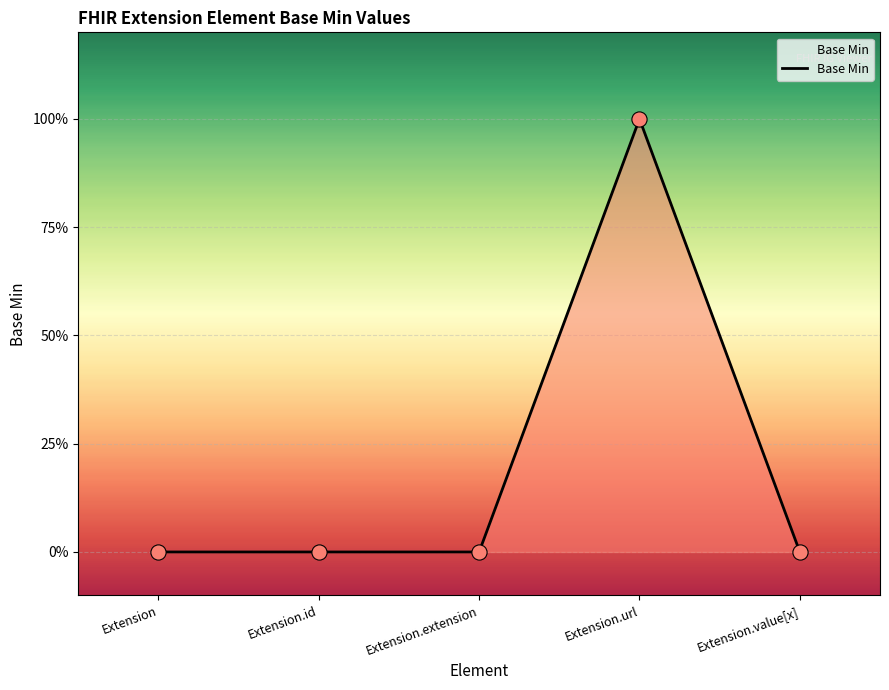

What is the change in value from Extension to Extension.url?

+1